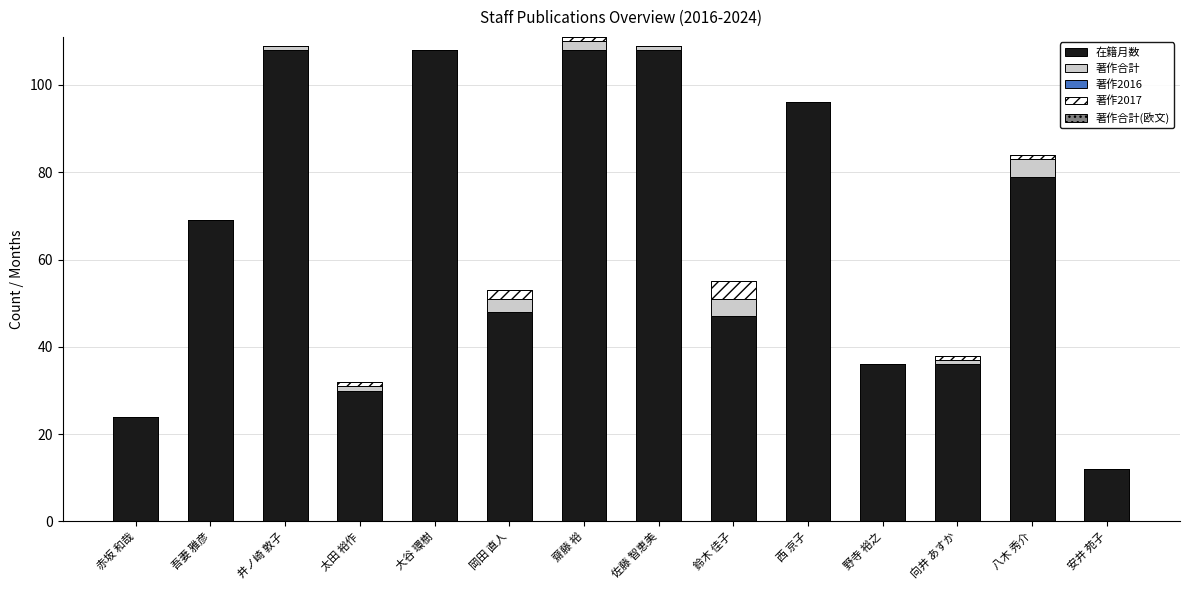

The 在籍月数 series shows 30 at 太田 裕作. True or false?

True